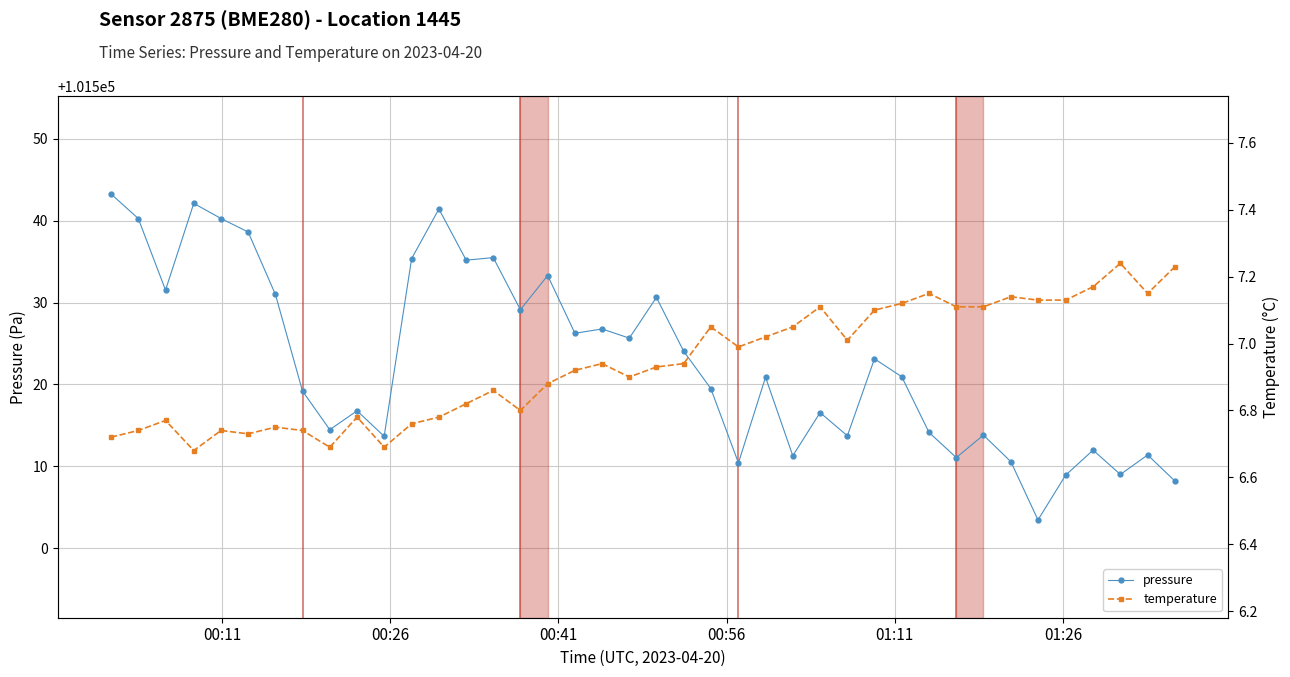

True or false: pressure has more than 0 points higher than both neighbors.

True